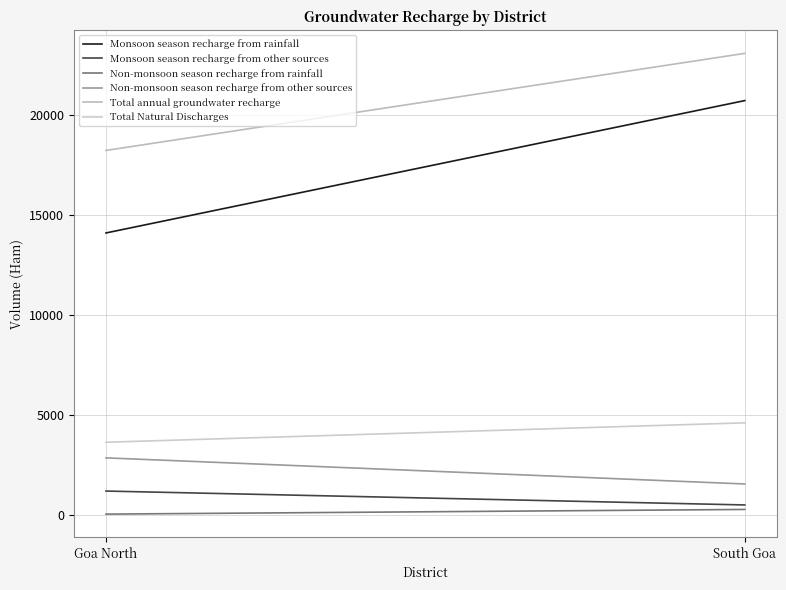

At which label does Non-monsoon season recharge from rainfall reach its peak?

South Goa